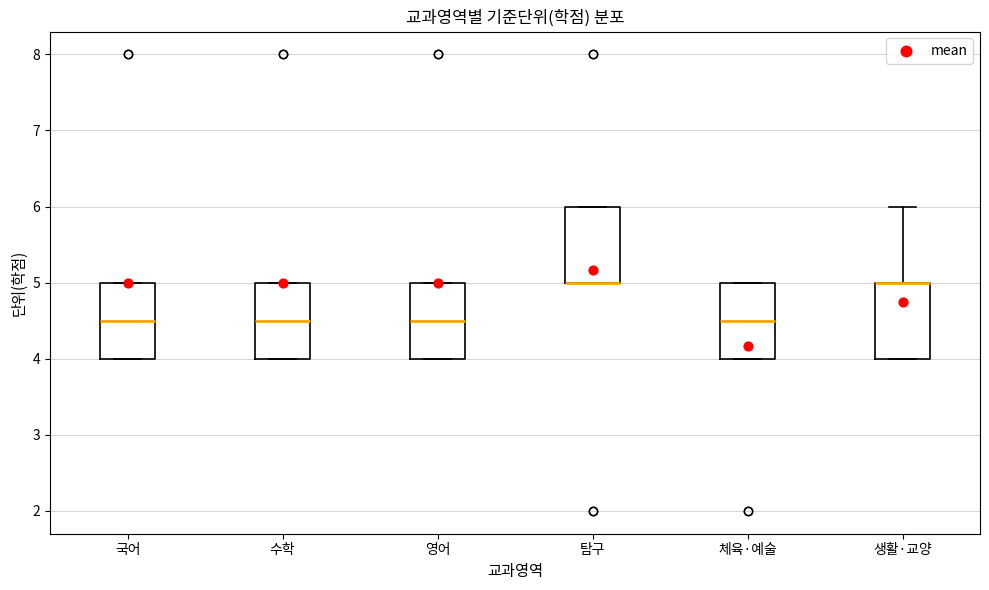

Reading left to right, transcribe this box plot: for each box, give where its median line is, the range the box spans, and where its two whiskers end, as read against the y-axis. The values are not printed on the chart, so give them approximately, as read against the axis.

국어: median 4.5, box 4.0 to 5.0, whiskers 4.0 to 5.0
수학: median 4.5, box 4.0 to 5.0, whiskers 4.0 to 5.0
영어: median 4.5, box 4.0 to 5.0, whiskers 4.0 to 5.0
탐구: median 5.0 (drawn on the box's lower edge), box 5.0 to 6.0, whiskers 5.0 to 6.0
체육·예술: median 4.5, box 4.0 to 5.0, whiskers 4.0 to 5.0
생활·교양: median 5.0 (drawn on the box's upper edge), box 4.0 to 5.0, whiskers 4.0 to 6.0